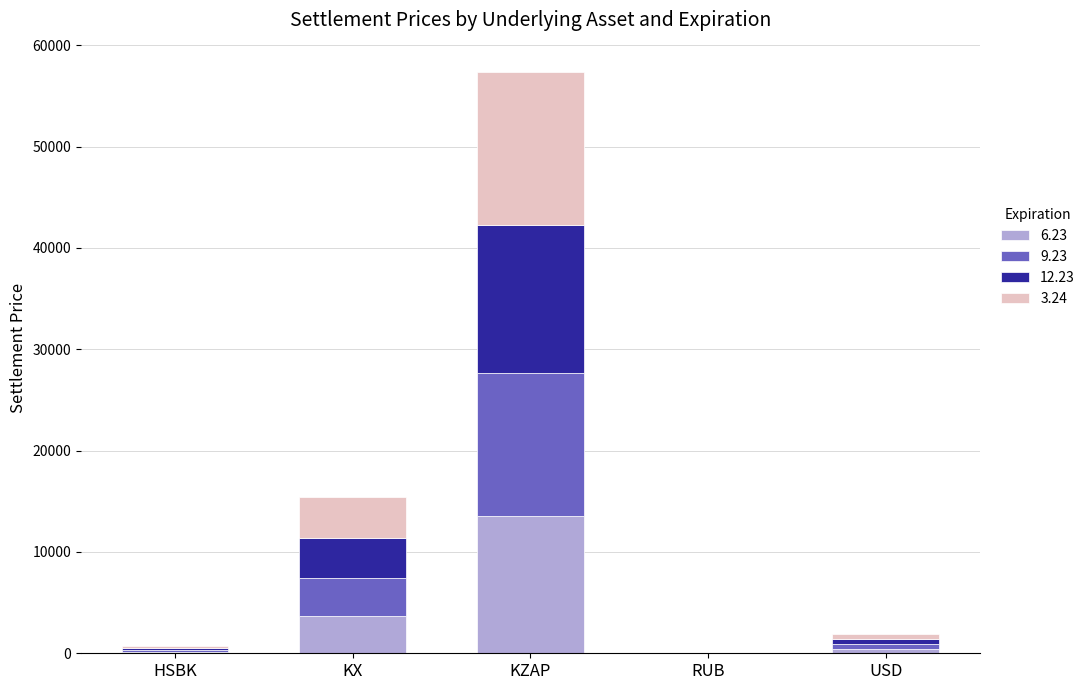

What is the sum of all 6.23 values?

17839.7